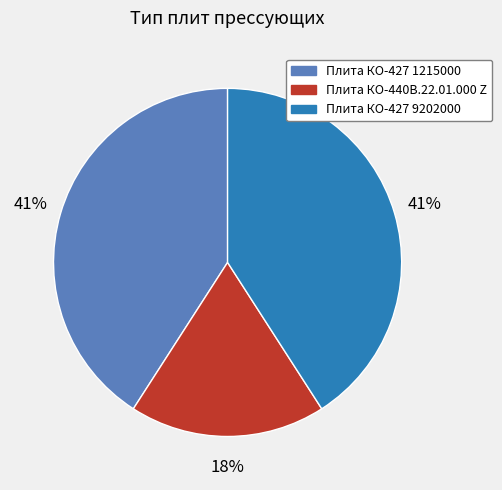

To the nearest percent, what is the average slice percentage?

33%